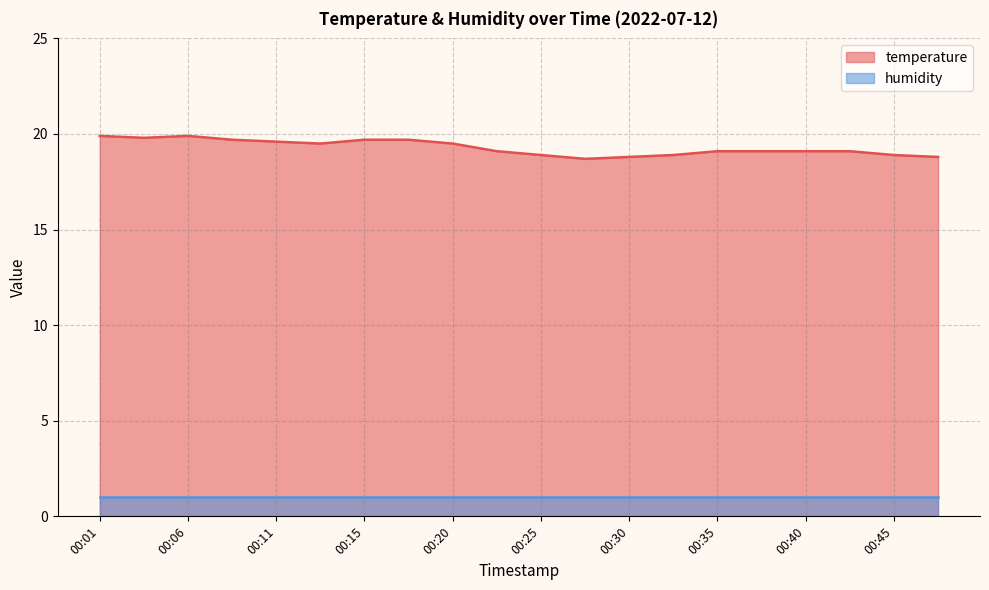

Which has a higher value, 00:08 or 00:42?

00:08